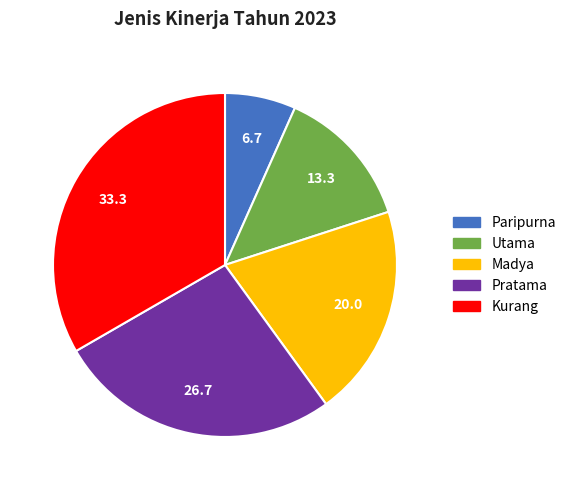

Combined, do Madya and Kurang account for over 50%?

Yes